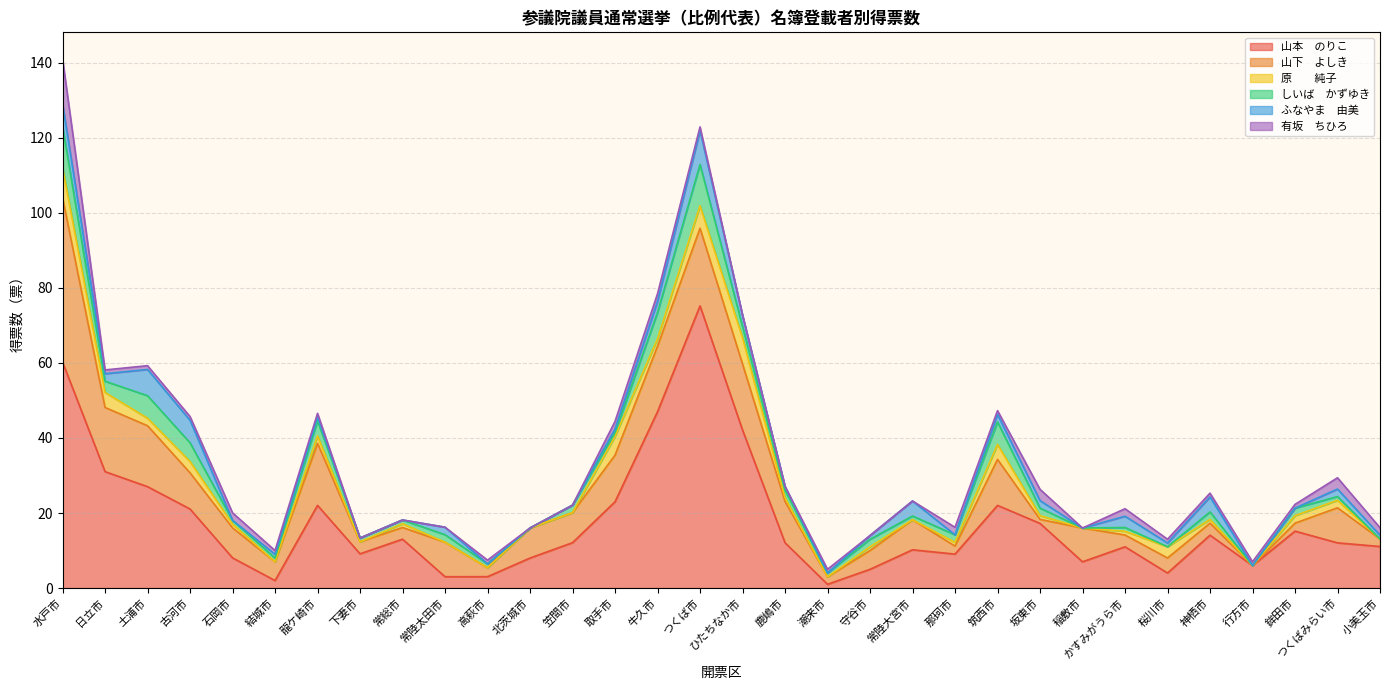

Which series has the largest range (max minus min)?

山本　のりこ